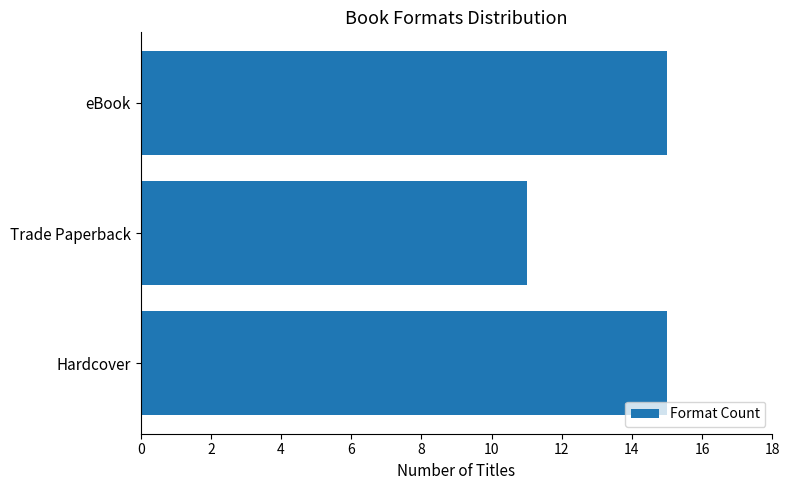

The chart shows a value of 23 at Hardcover. True or false?

False